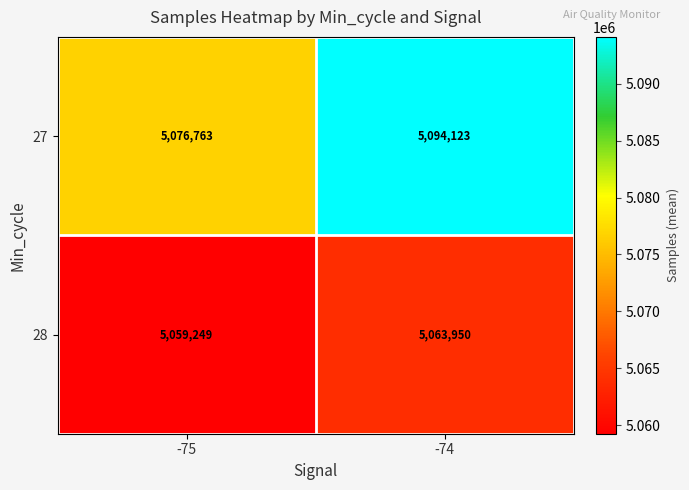

What is the total value across all series at -75?

10136012.1